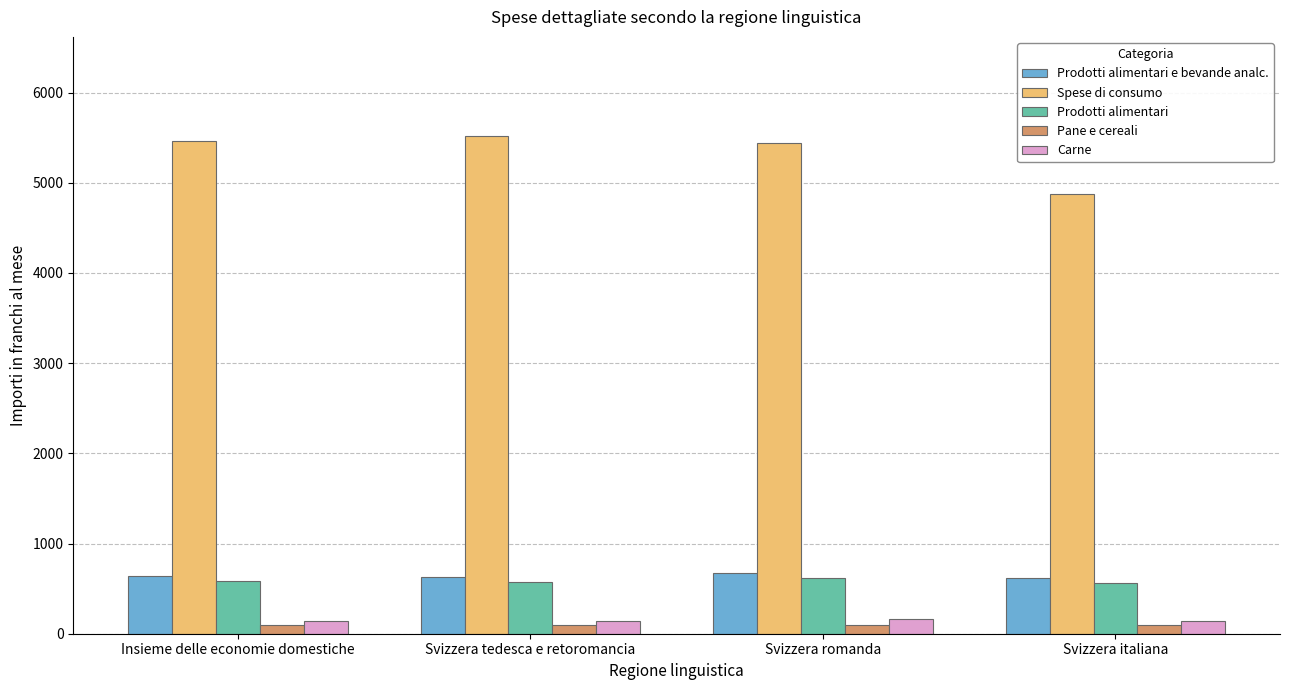

What is the sum of the Prodotti alimentari values at Svizzera tedesca e retoromancia and Svizzera italiana?

1140.3